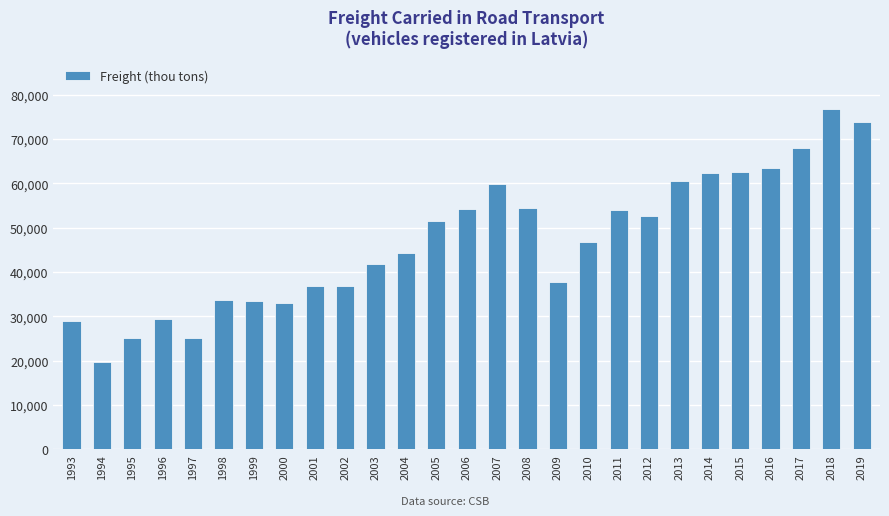

Does the chart contain stacked bars?

No